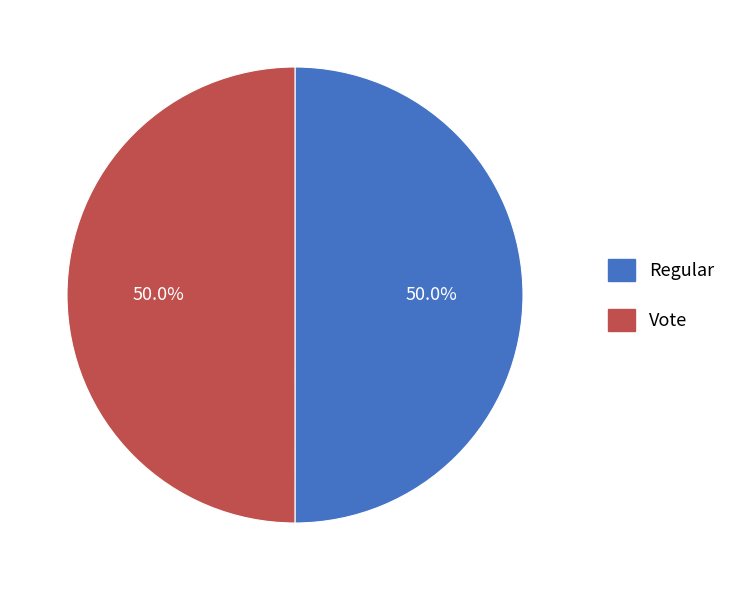

Is the sum of Vote and Regular greater than half?

Yes